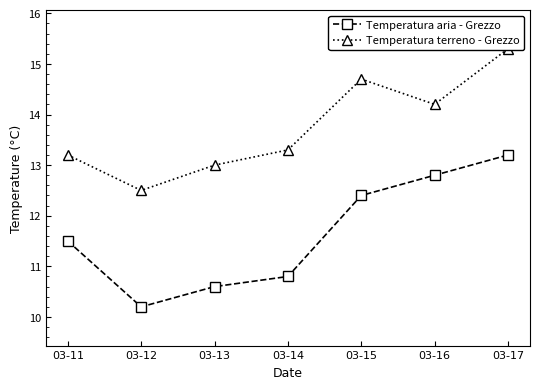

True or false: Temperatura aria - Grezzo and Temperatura terreno - Grezzo intersect in this chart.

False